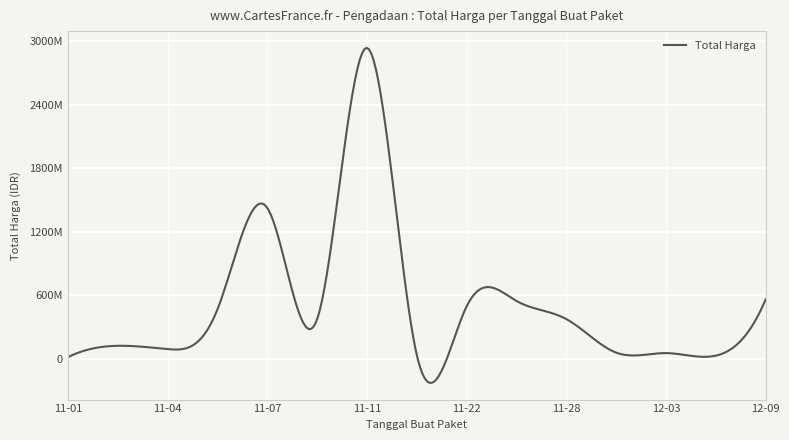

What is the label of the 14th point from the left?

2021-12-07